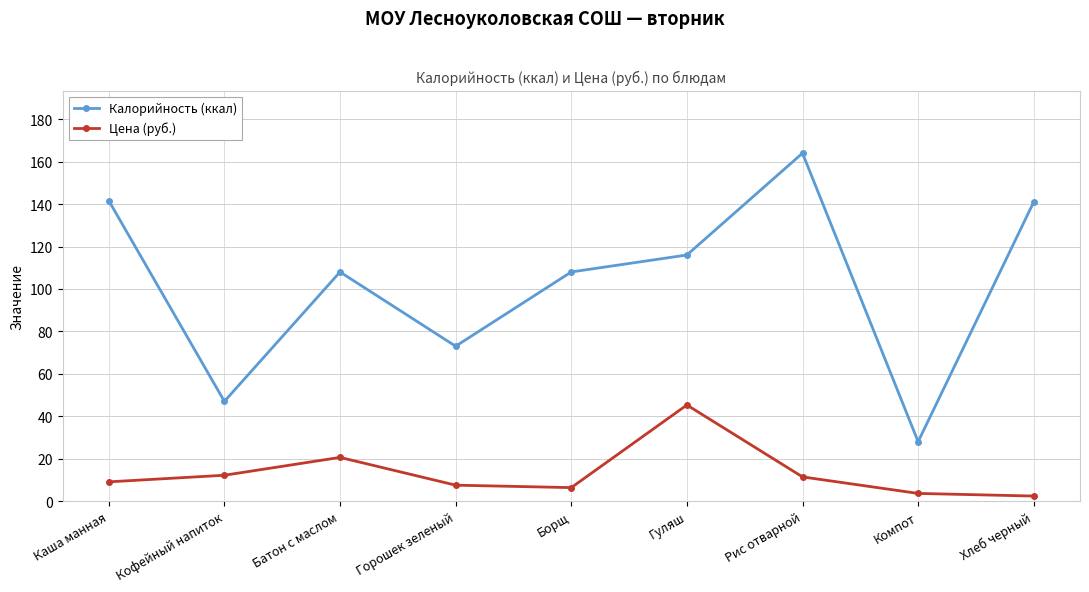

At which category is the sum across all series the highest?

Рис отварной